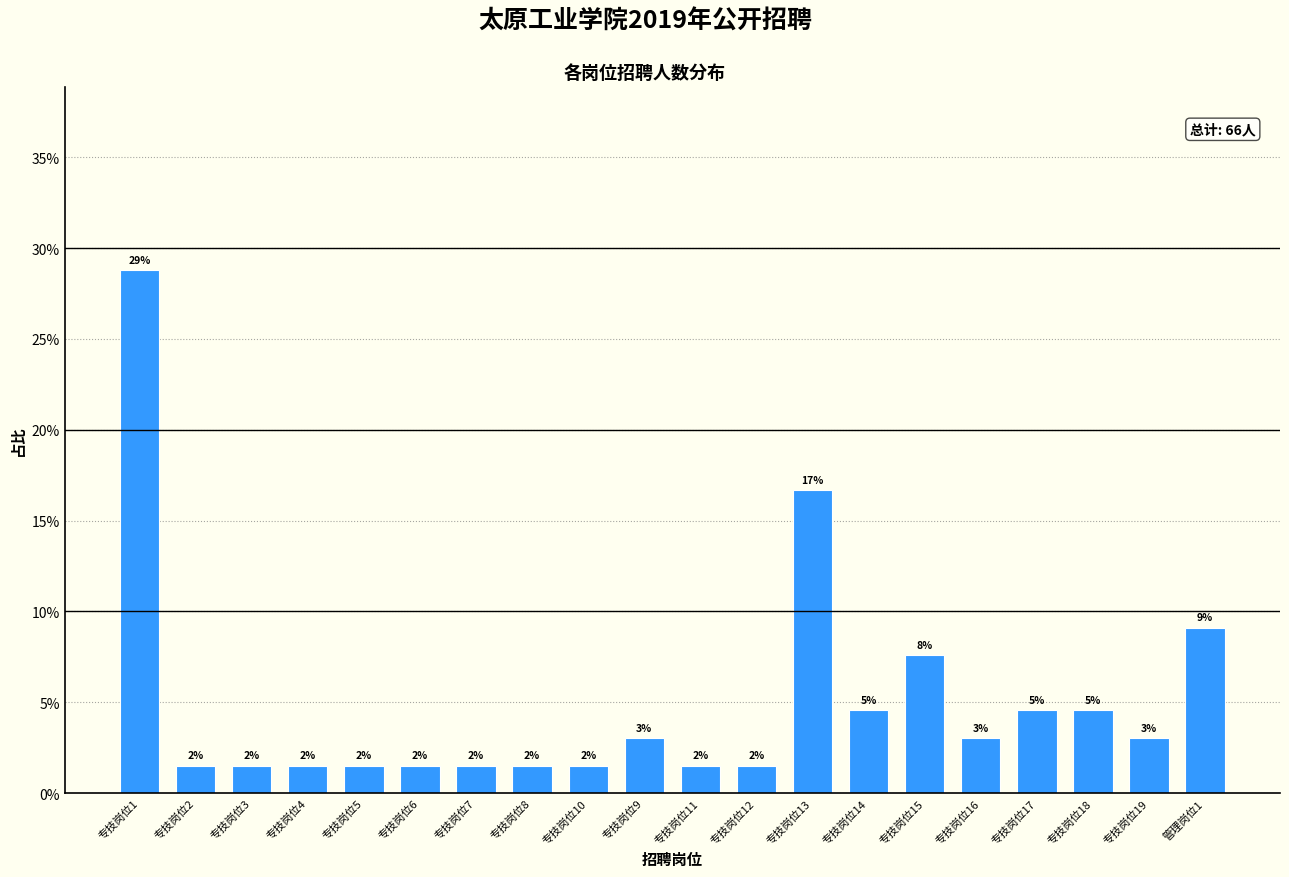

Are the bars horizontal?

No